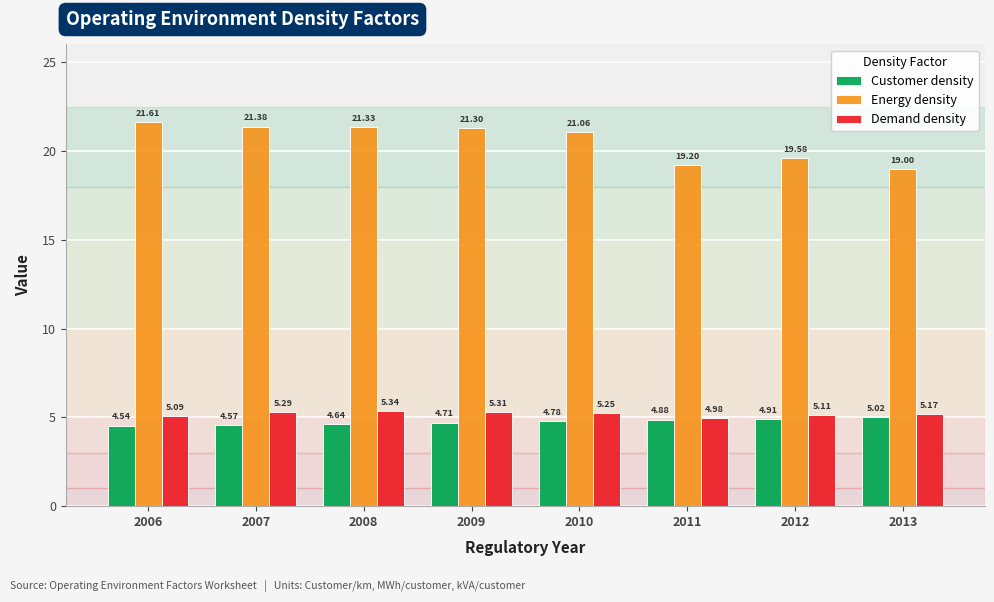

At which category is the sum across all series the highest?

2009